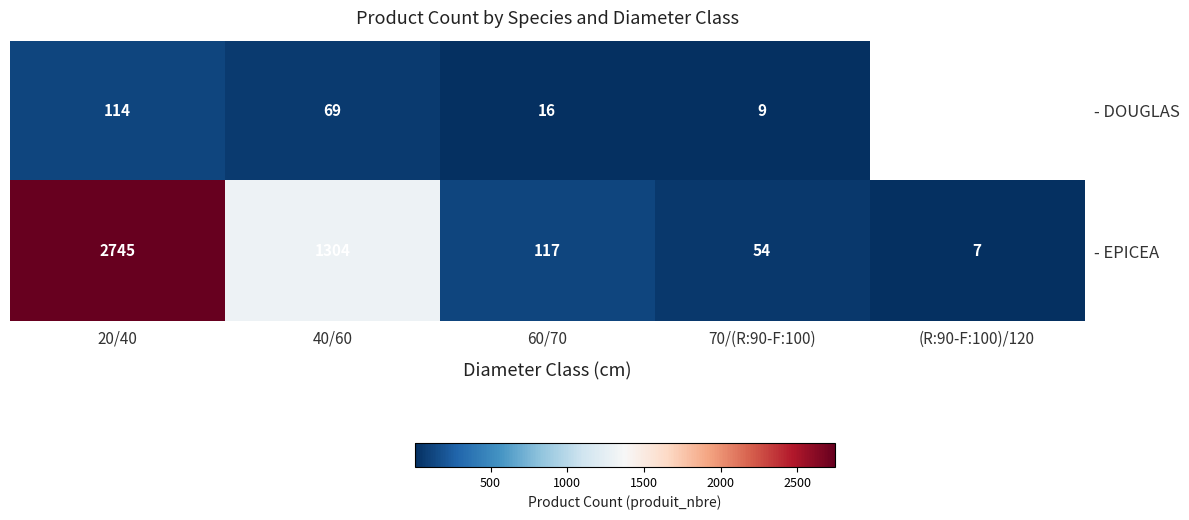

Rank the categories by - EPICEA value from highest to lowest.

20/40, 40/60, 60/70, 70/(R:90-F:100), (R:90-F:100)/120